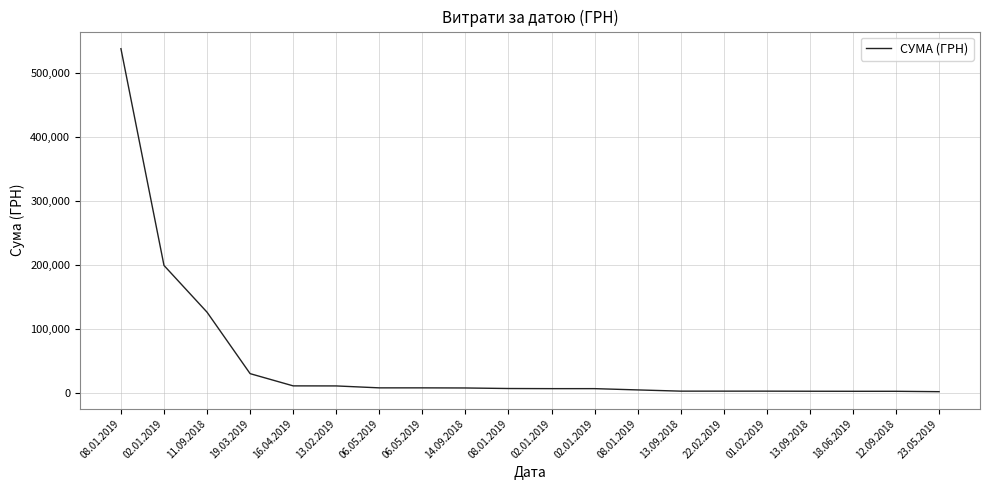

At which label is the value closest to 269742?

02.01.2019